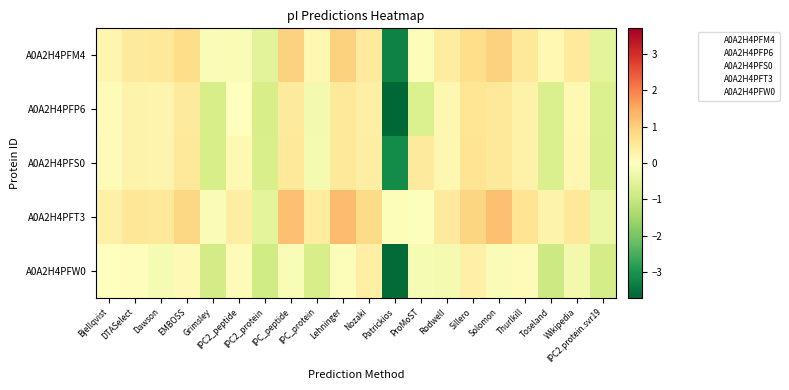

At which category is the sum across all series the highest?

Lehninger